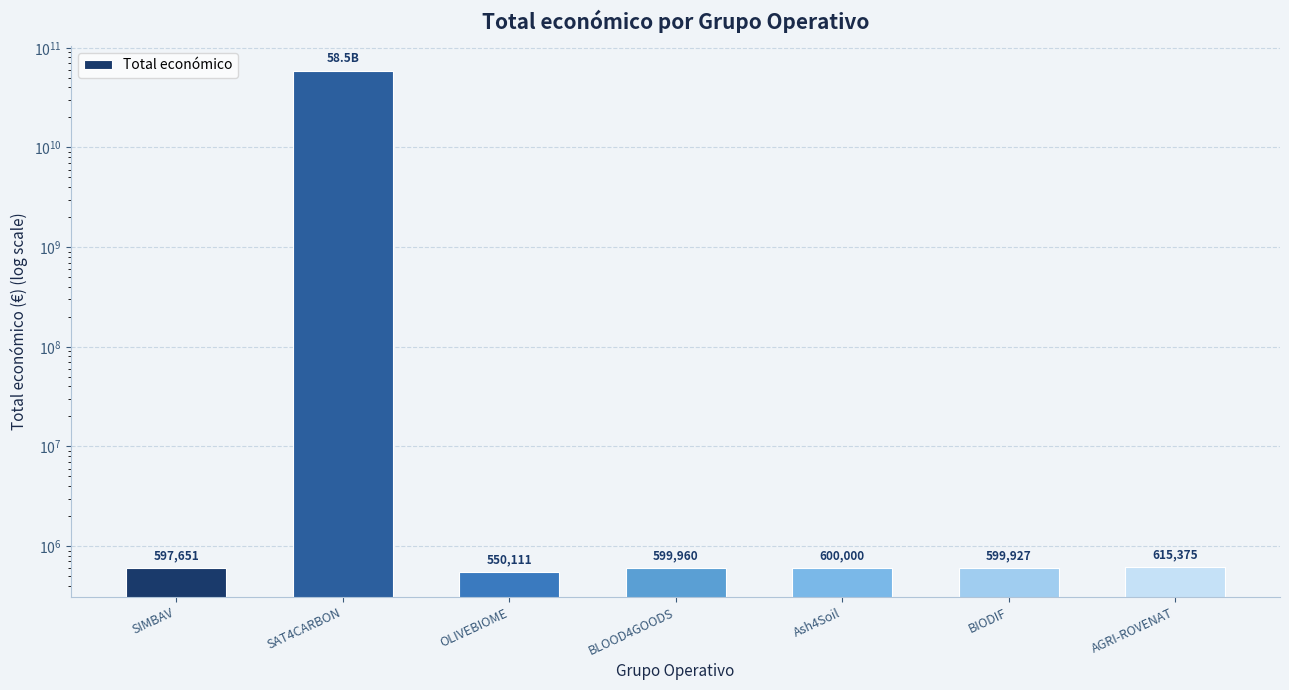

Which category has the lowest value across all series?

OLIVEBIOME